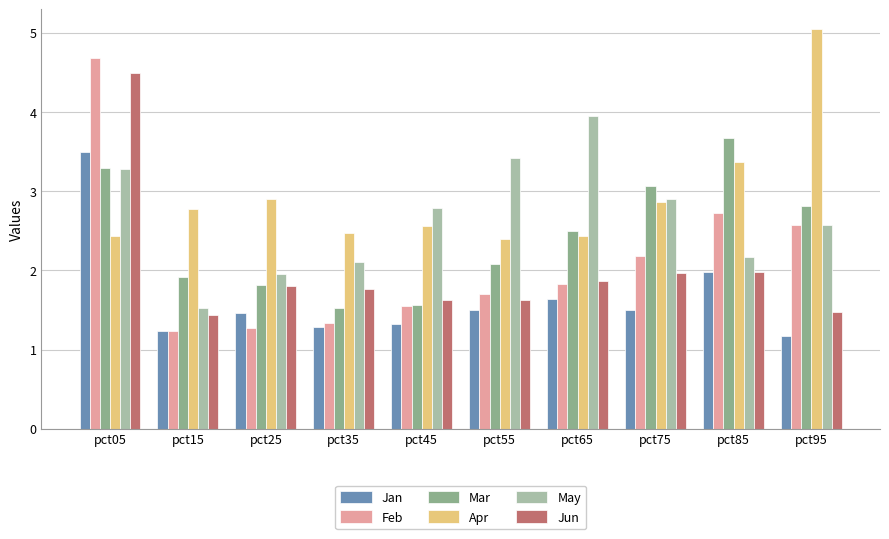

What is the total value across all series at pct75?

14.5